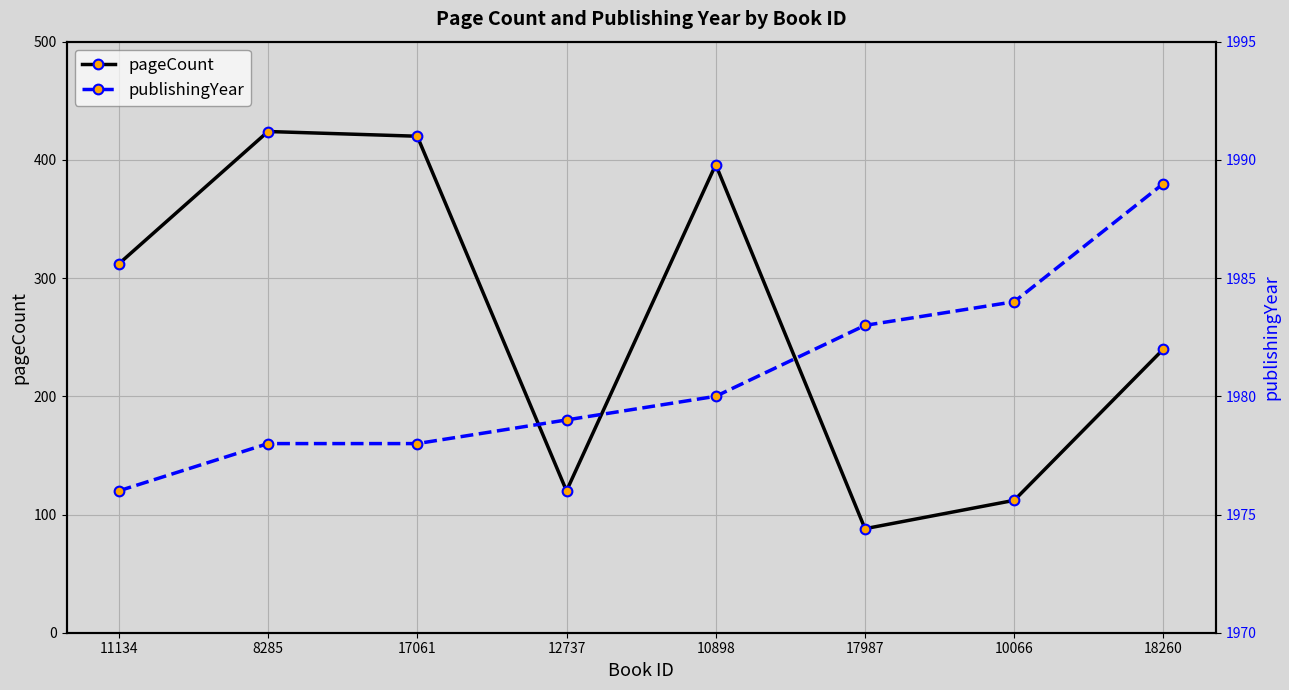

What is the difference between the second highest and minimum values in the pageCount series?

332